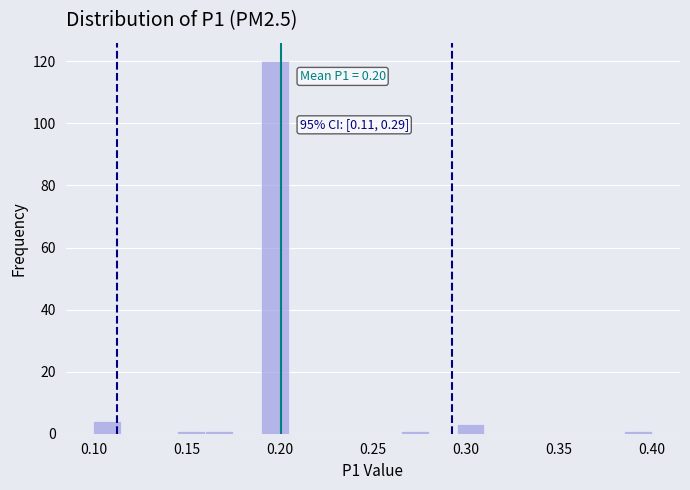

Read against the x-axis, roughly where is the centre of the tallest bar?

0.200